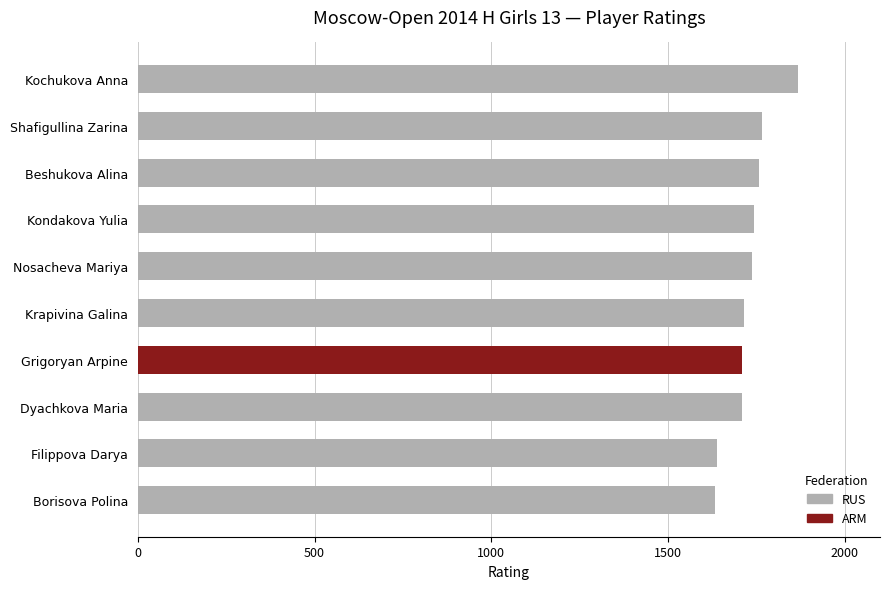

Between Kochukova Anna and Filippova Darya, which is larger?

Kochukova Anna